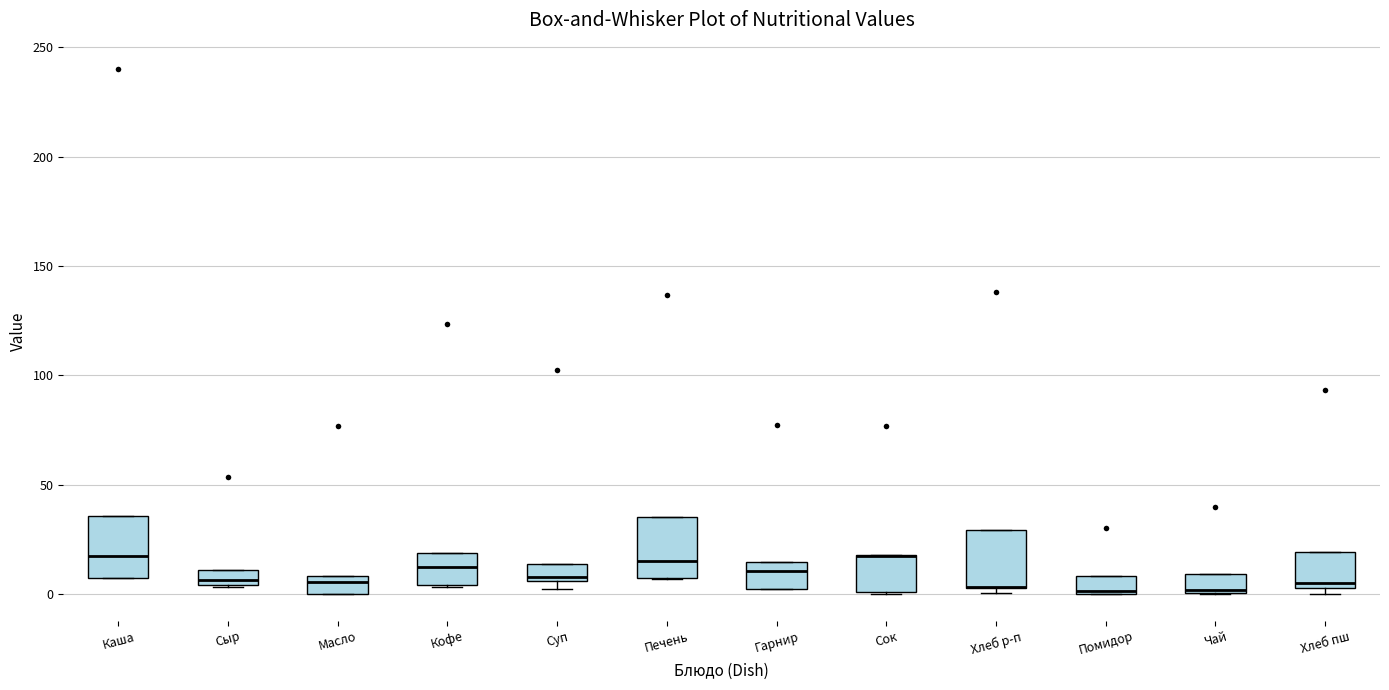

Where is the lower edge of the box for Печень on the y-axis? The values are not printed on the chart, so give them approximately, as read against the axis.

10